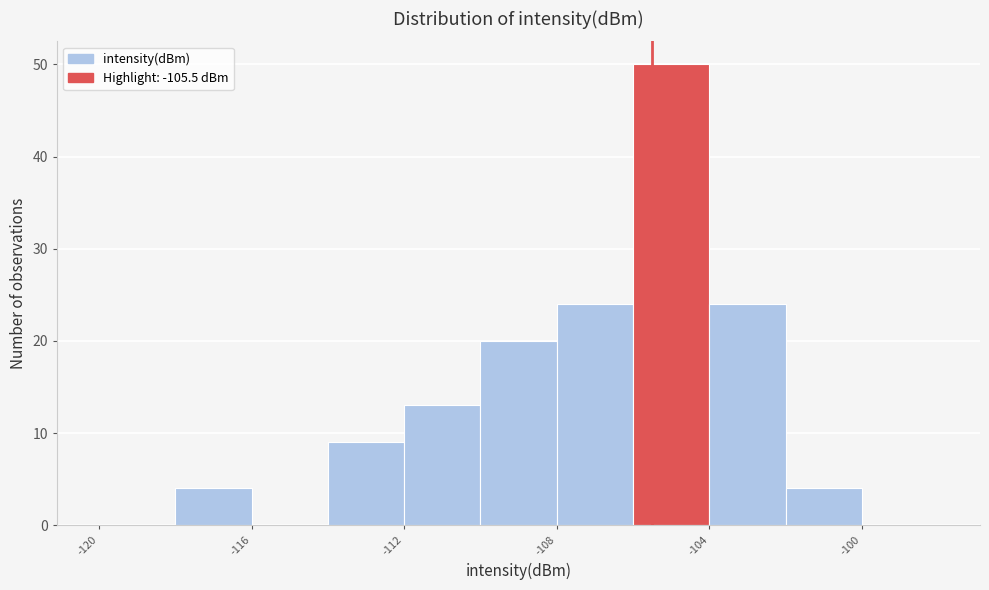

Reading left to right, transcribe this chart: for each bar, give the range it covers on the x-axis and its height. The values are not printed on the chart, so give them approximately, as read against the axis.

-120 to -118: 0
-118 to -116: 4
-116 to -114: 0
-114 to -112: 9
-112 to -110: 13
-110 to -108: 20
-108 to -106: 24
-106 to -104: 50
-104 to -102: 24
-102 to -100: 4
-100 to -98: 0